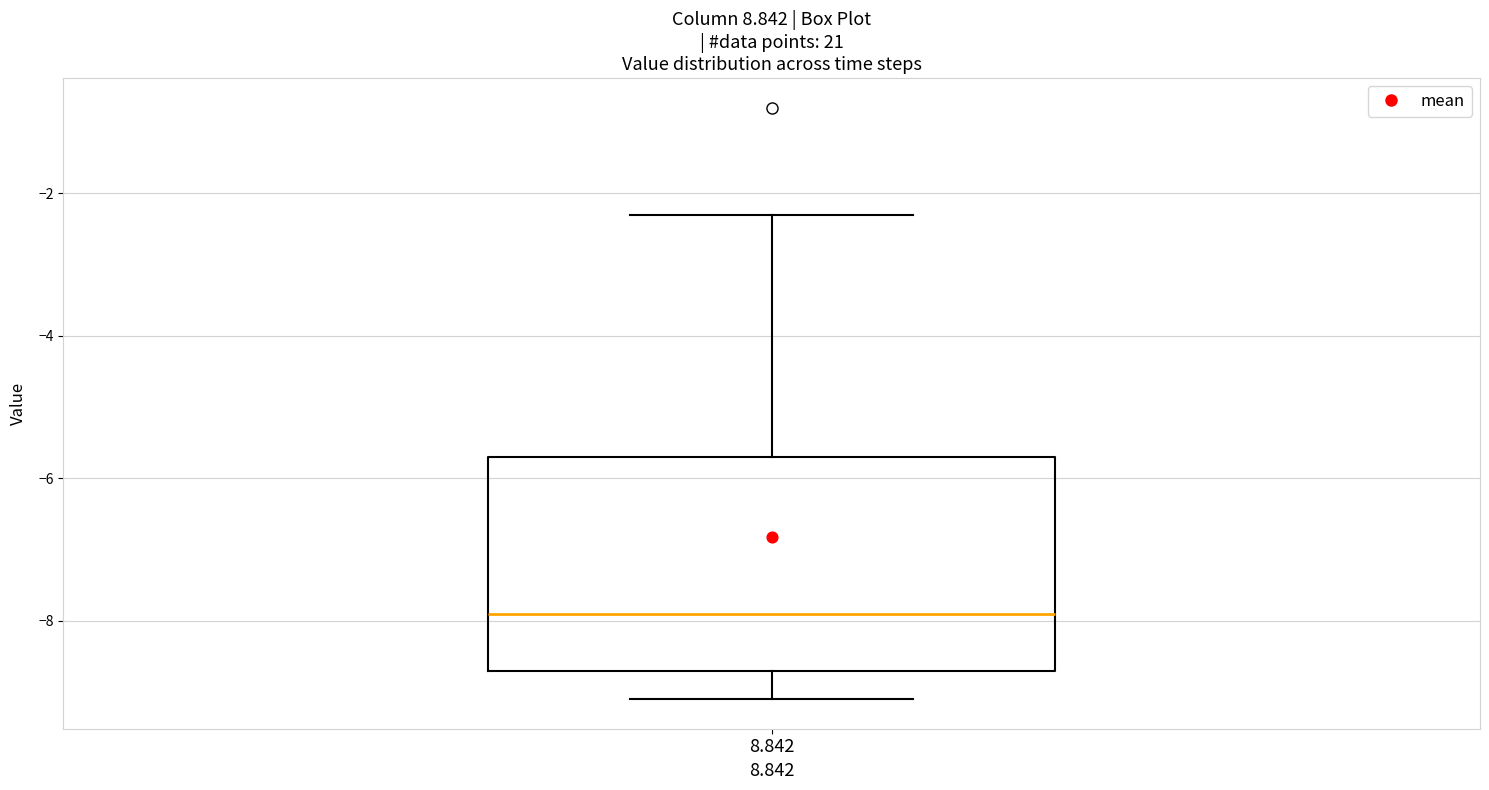

Where does the upper whisker of the box at x = 8.842 end on the y-axis? The values are not printed on the chart, so give them approximately, as read against the axis.

-2.2